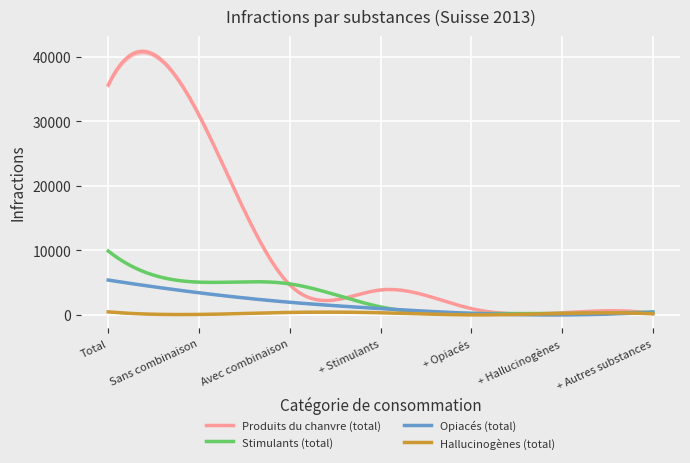

List the series in order of their peak value, lowest first.

Hallucinogènes (total), Opiacés (total), Stimulants (total), Produits du chanvre (total)